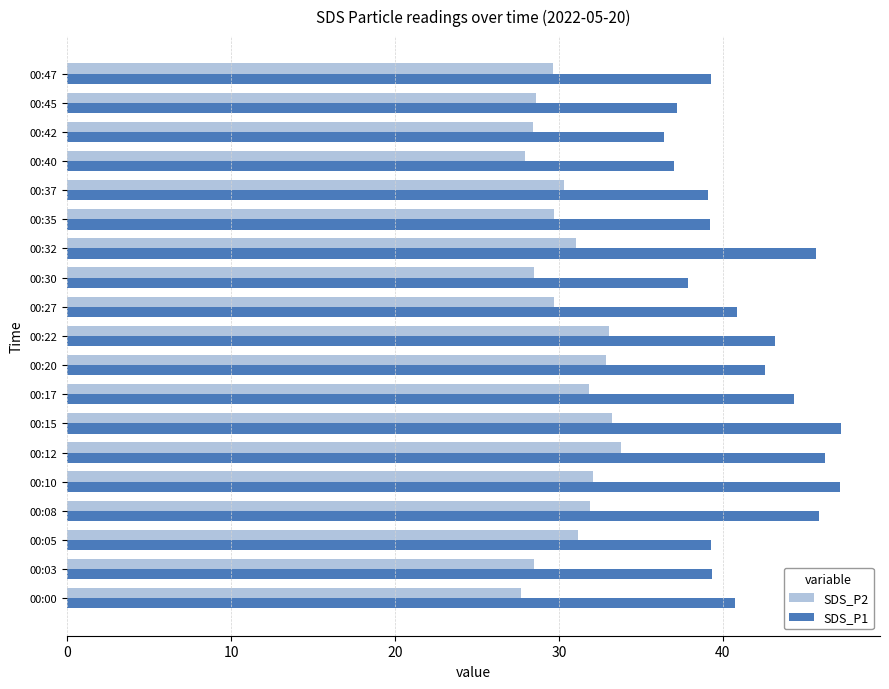

The SDS_P2 series shows 15.2 at 00:17. True or false?

False